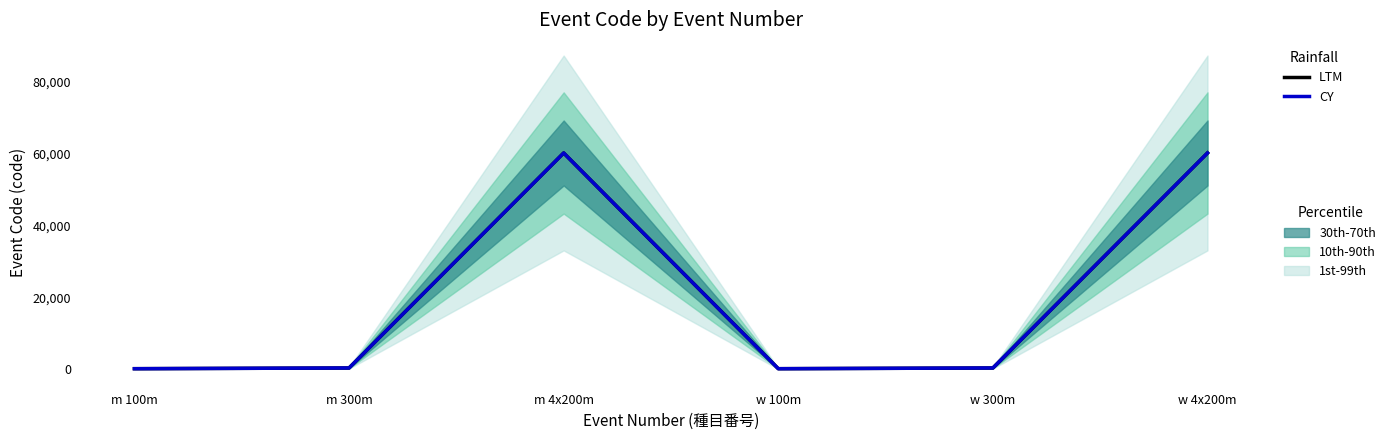

At which category is the sum across all series the highest?

m 4x200m